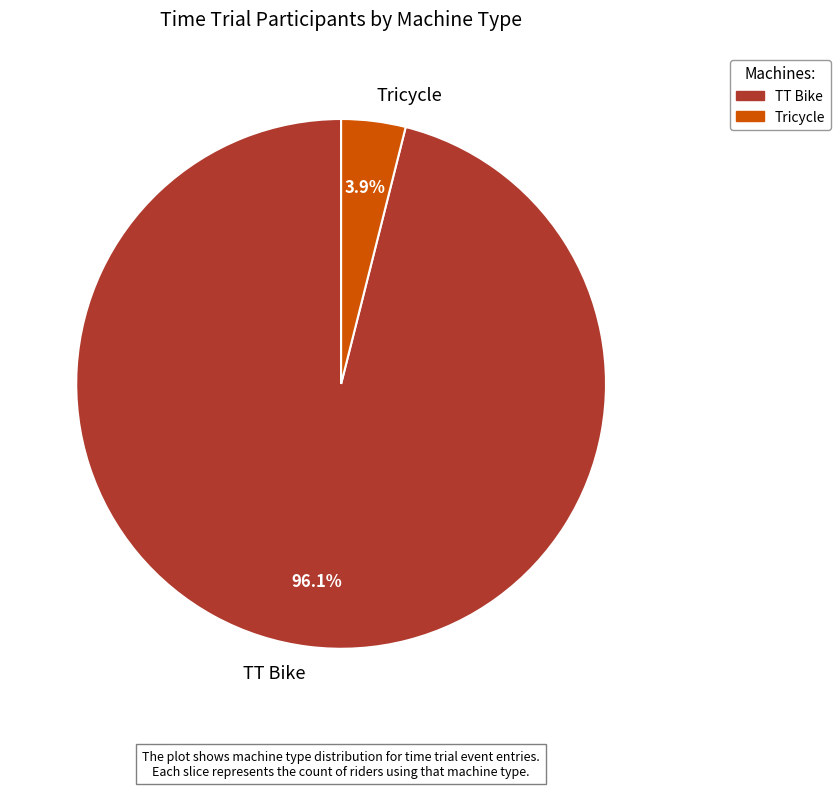

To the nearest percent, what is the combined percentage of TT Bike and Tricycle?

100%